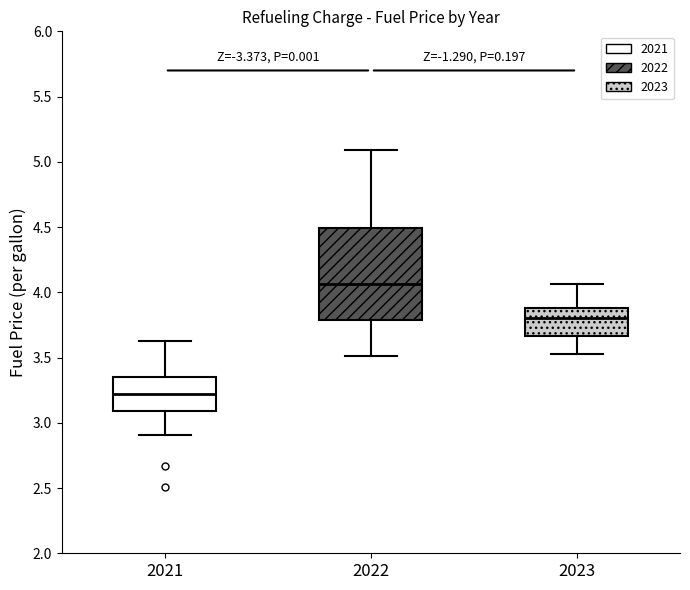

Reading left to right, transcribe this box plot: for each box, give where its median line is, the range the box spans, and where its two whiskers end, as read against the y-axis. The values are not printed on the chart, so give them approximately, as read against the axis.

2021: median 3.20, box 3.10 to 3.35, whiskers 2.90 to 3.65
2022: median 4.05, box 3.80 to 4.50, whiskers 3.50 to 5.10
2023: median 3.80, box 3.65 to 3.90, whiskers 3.55 to 4.05